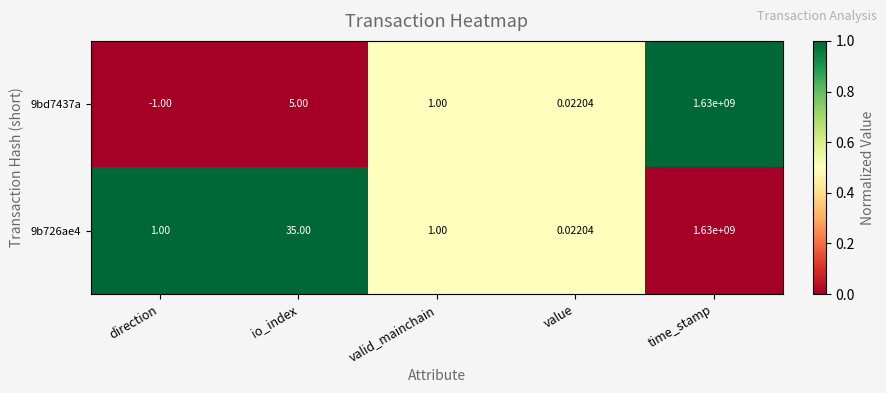

Which label corresponds to the smallest value in the chart?

direction